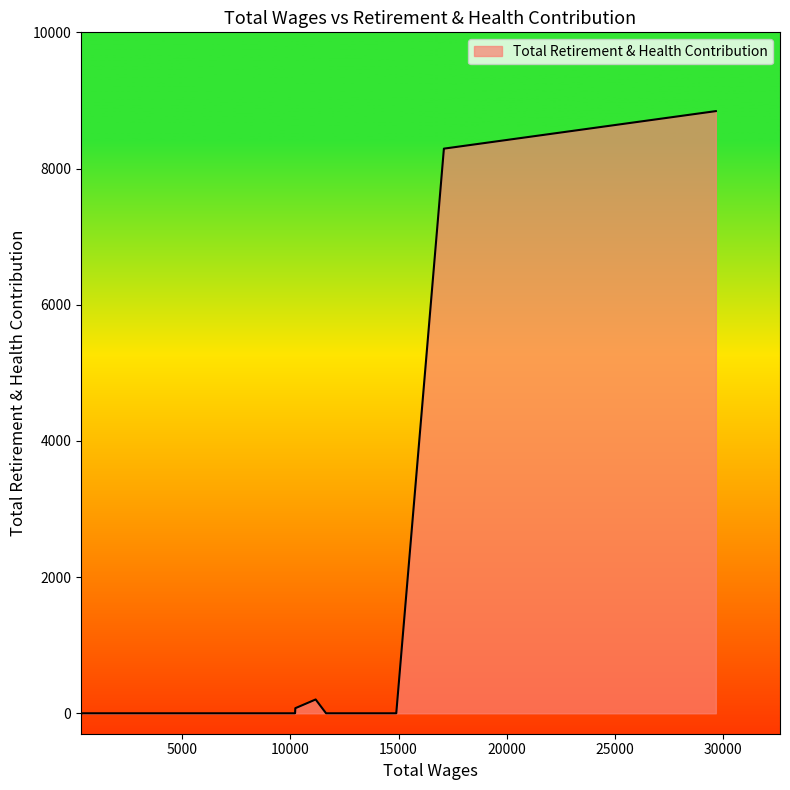

What is the maximum value shown in the chart?

8843